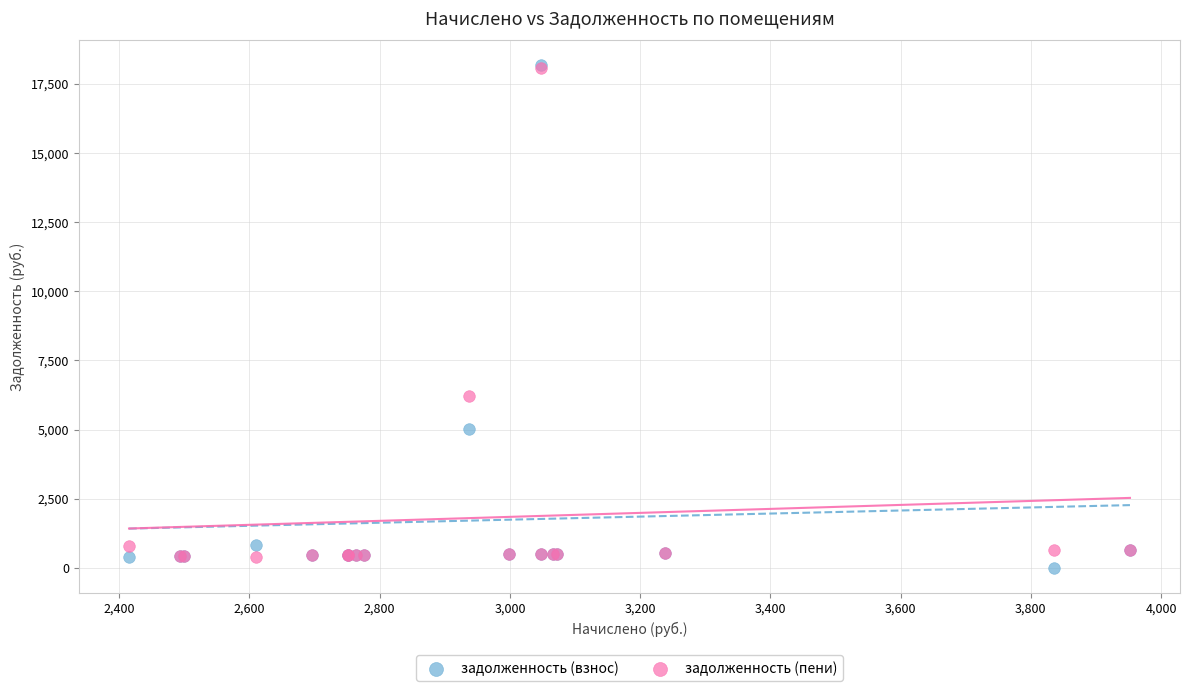

In the задолженность (взнос) series, what Y value is closest to 9078?

5035.4